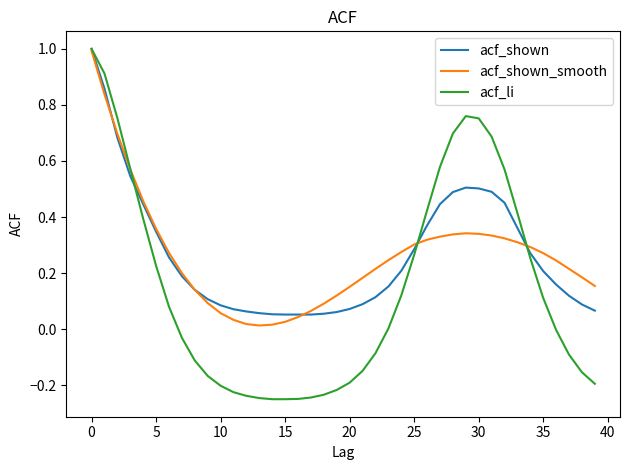

What is the maximum value shown in the chart?

1.0